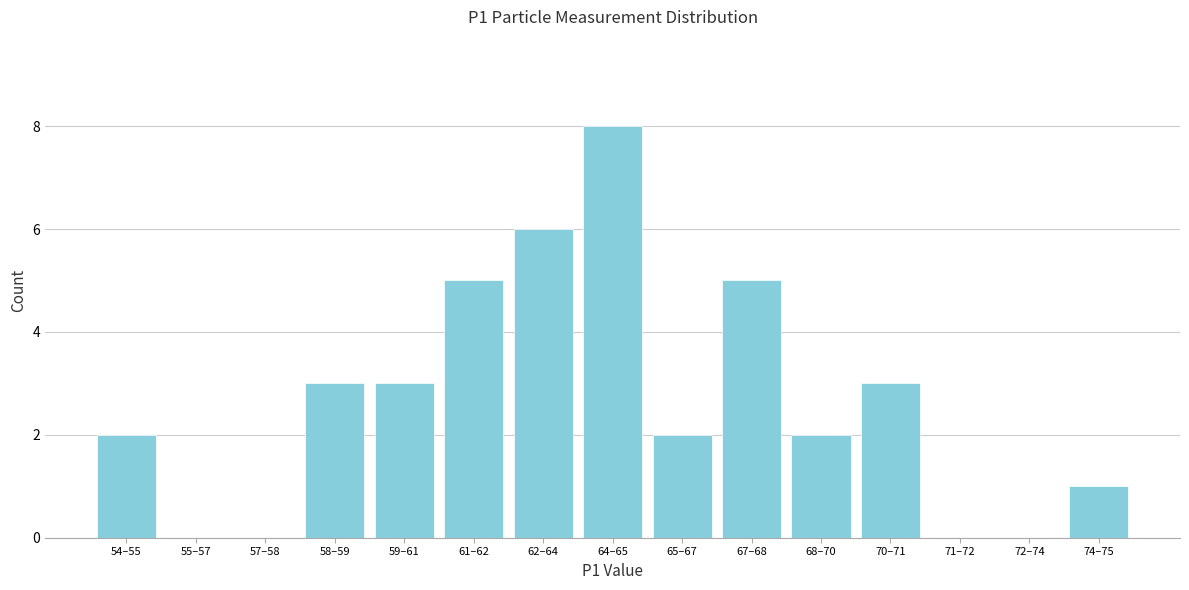

Reading left to right, list all the values displayed in this chart.

54–55=2	55–57=0	57–58=0	58–59=3	59–61=3	61–62=5	62–64=6	64–65=8	65–67=2	67–68=5	68–70=2	70–71=3	71–72=0	72–74=0	74–75=1